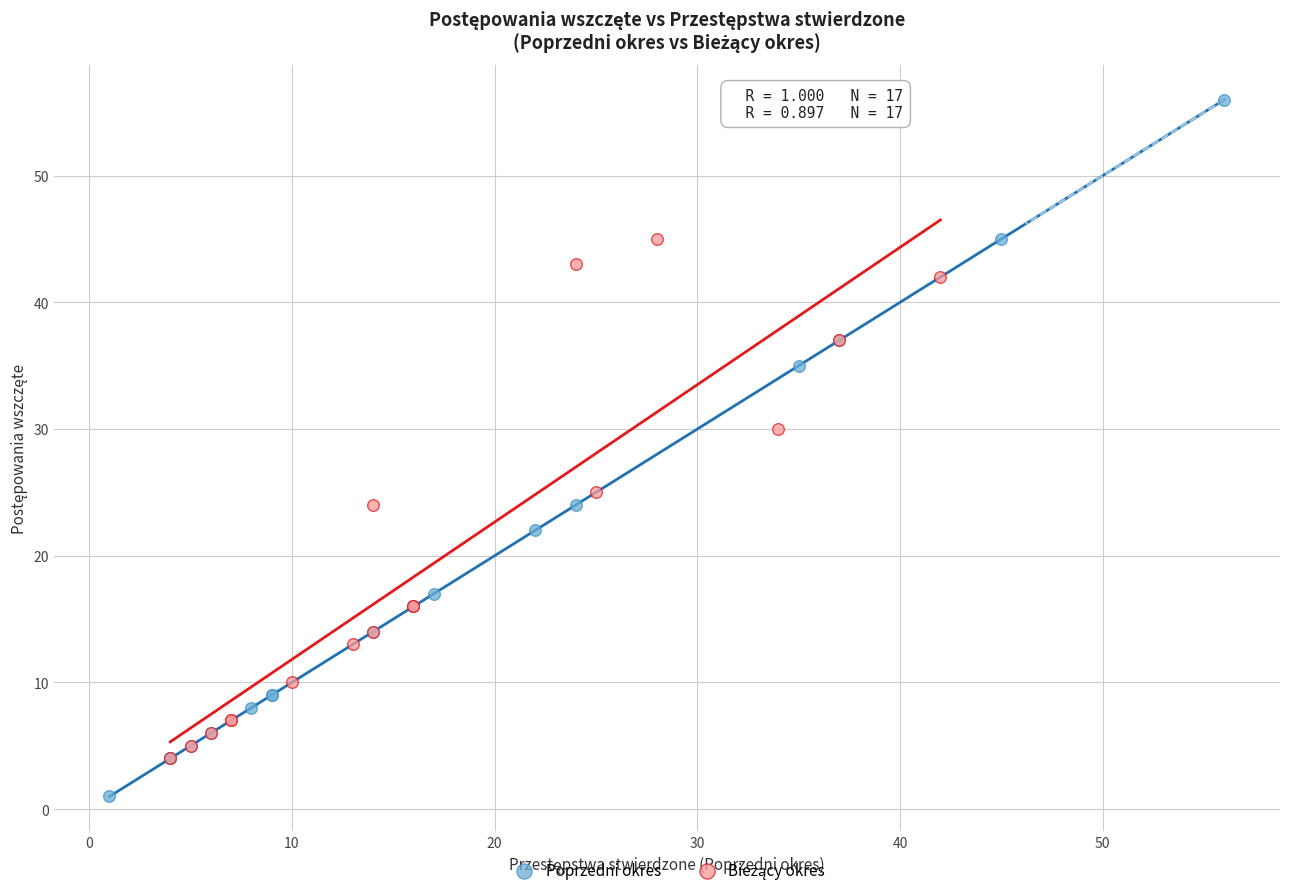

Which series contains the lowest Y value?

Poprzedni okres